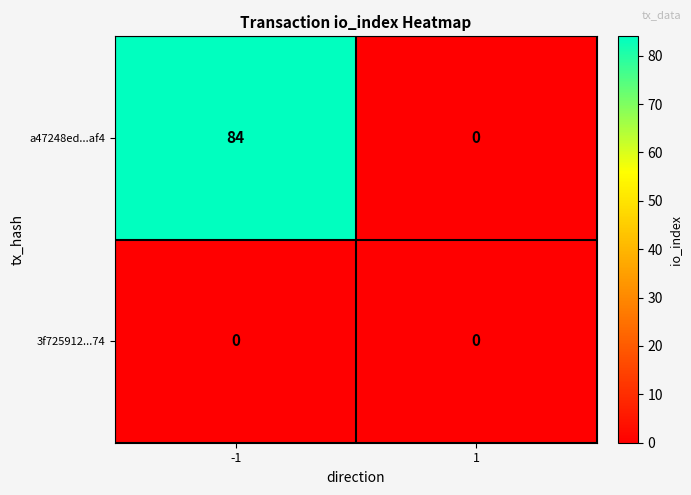

Reading left to right, list all the values displayed in this chart.

a47248ed...af4: -1=84	1=0
3f725912...74: -1=0	1=0